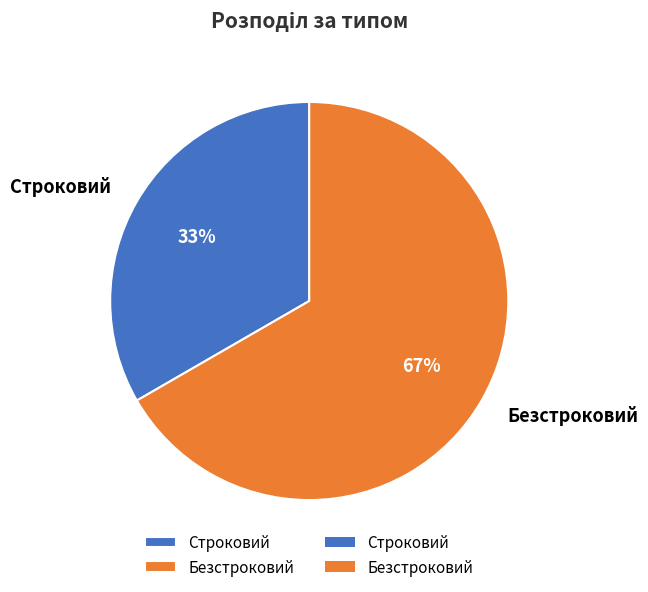

To the nearest percent, what is the combined percentage of Безстроковий and Строковий?

100%